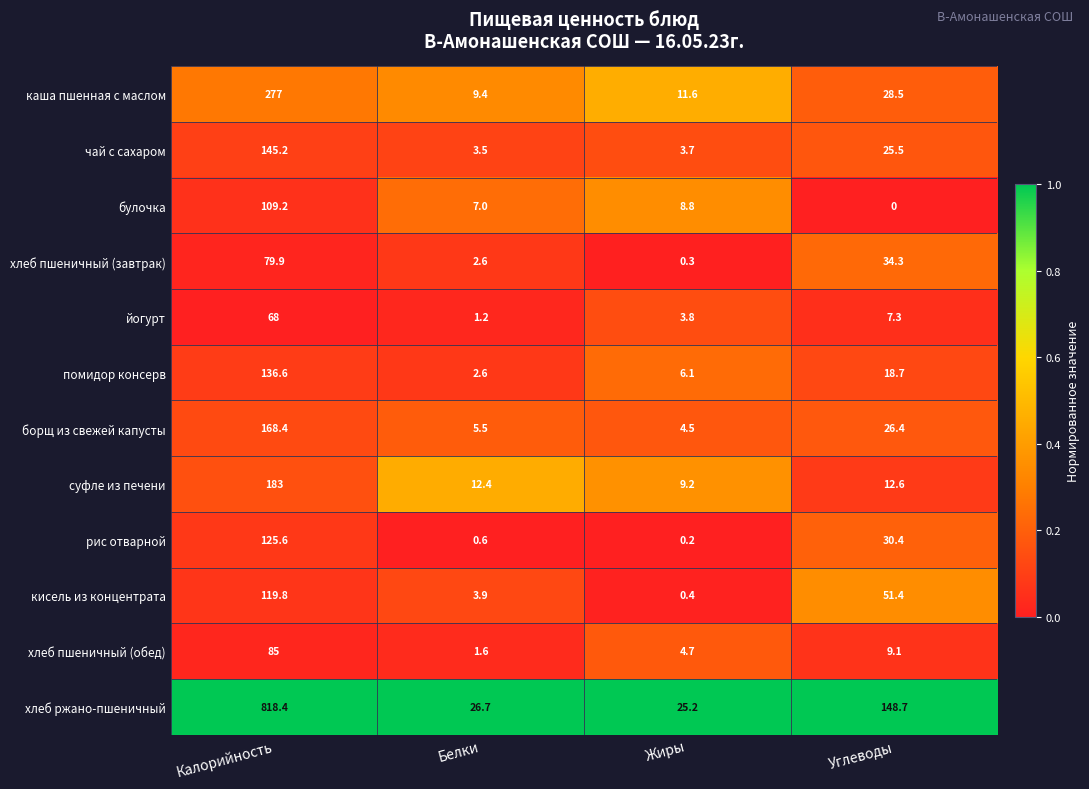

Rank the series by their maximum value, from highest to lowest.

хлеб ржано-пшеничный, каша пшенная с маслом, суфле из печени, борщ из свежей капусты, чай с сахаром, помидор консерв, рис отварной, кисель из концентрата, булочка, хлеб пшеничный (обед), хлеб пшеничный (завтрак), йогурт